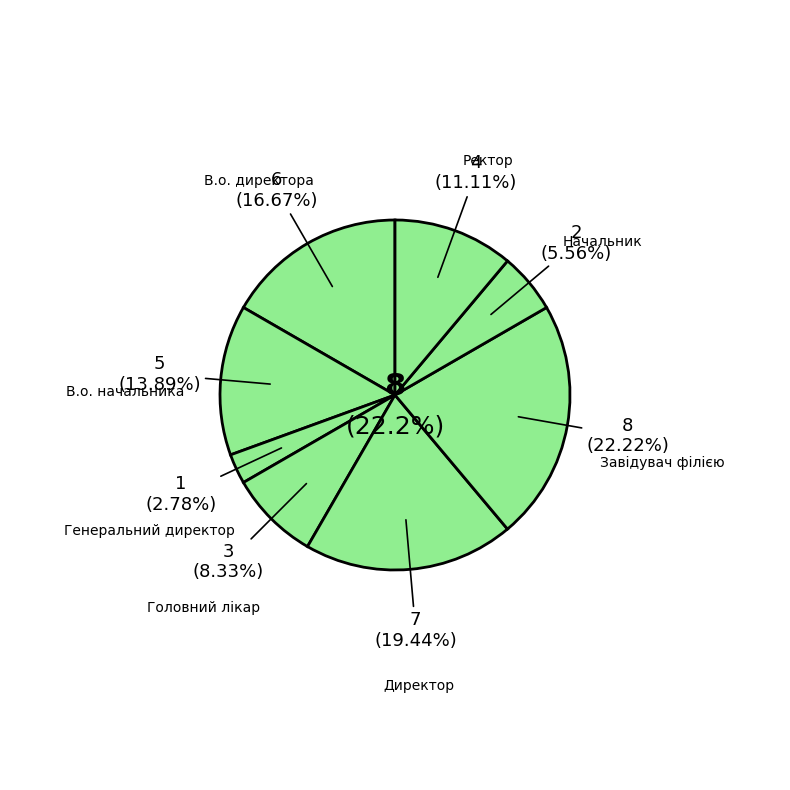

What is the total percentage of Начальник and Директор?

25.0%